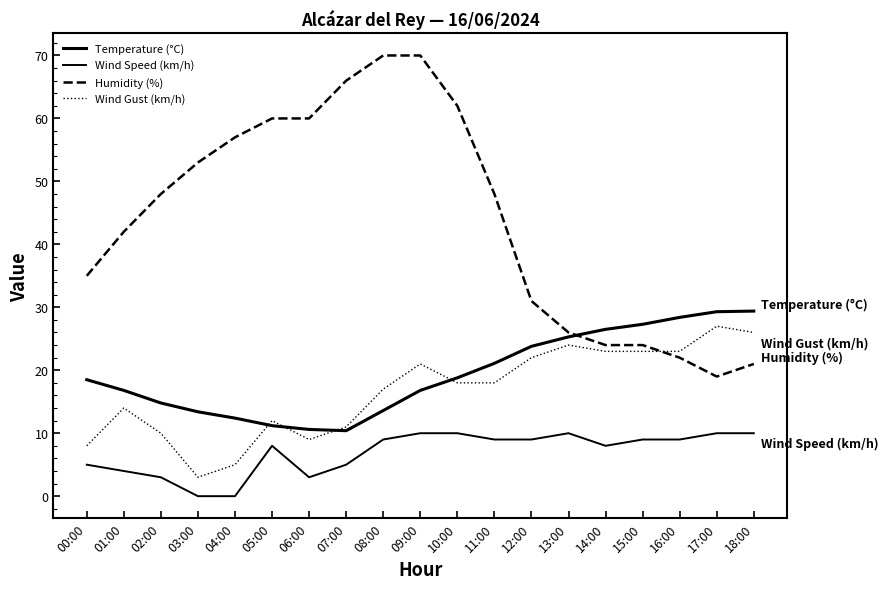

Reading left to right, list all the values displayed in this chart.

Temperature (°C): 18.5	16.8	14.8	13.4	12.4	11.2	10.6	10.4	13.6	16.8	18.8	21.1	23.8	25.3	26.5	27.3	28.4	29.3	29.4
Wind Speed (km/h): 5.0	4.0	3.0	0.0	0.0	8.0	3.0	5.0	9.0	10.0	10.0	9.0	9.0	10.0	8.0	9.0	9.0	10.0	10.0
Humidity (%): 35.0	42.0	48.0	53.0	57.0	60.0	60.0	66.0	70.0	70.0	62.0	48.0	31.0	26.0	24.0	24.0	22.0	19.0	21.0
Wind Gust (km/h): 8.0	14.0	10.0	3.0	5.0	12.0	9.0	11.0	17.0	21.0	18.0	18.0	22.0	24.0	23.0	23.0	23.0	27.0	26.0